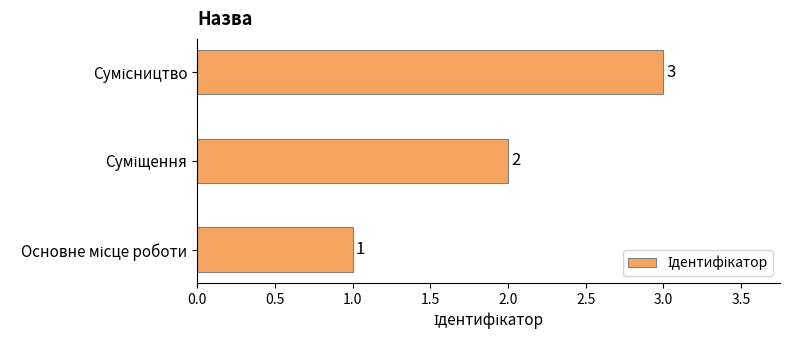

What is the sum of all values?

6